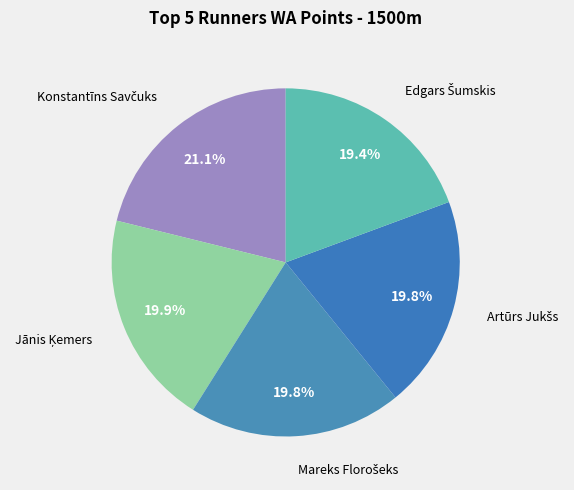

How many segments does this pie chart have?

5